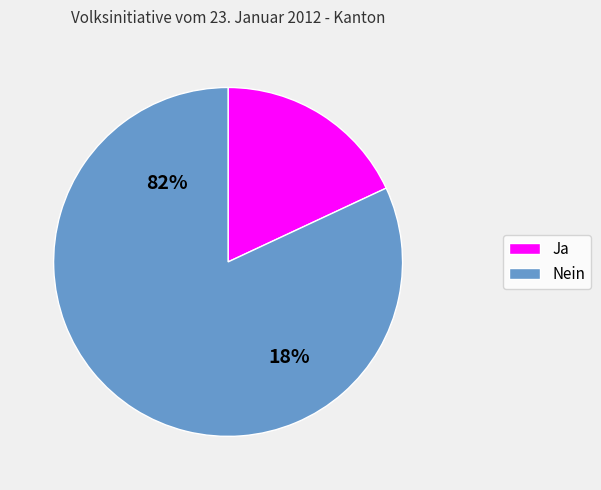

Which category accounts for the majority?

Nein